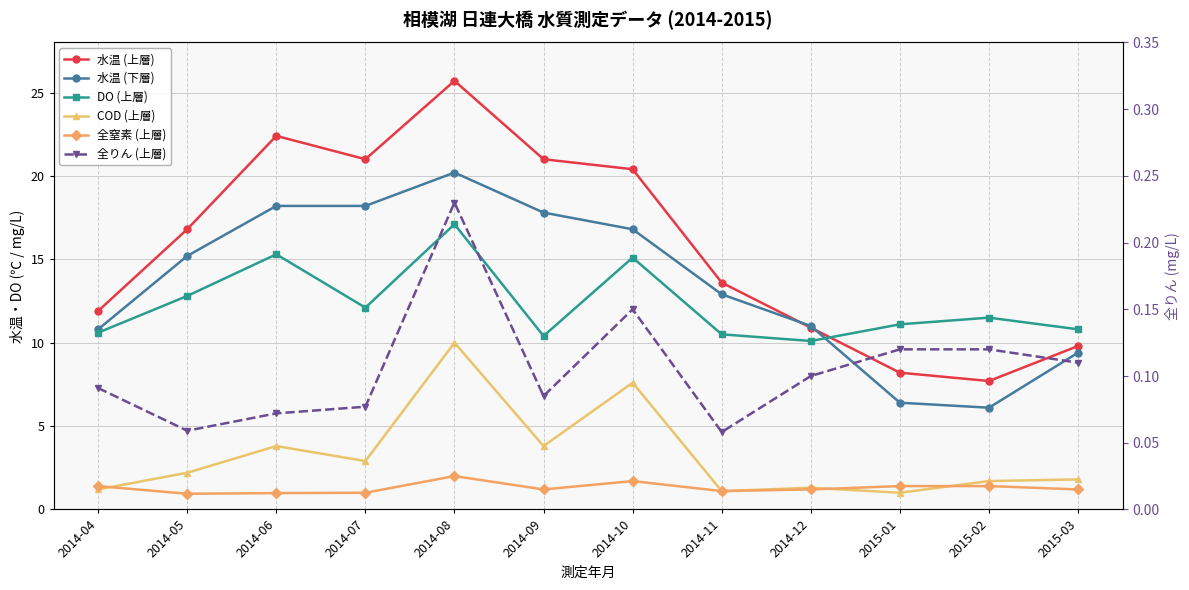

Rank the categories by COD (上層) value from highest to lowest.

2014-08, 2014-10, 2014-06, 2014-09, 2014-07, 2014-05, 2015-03, 2015-02, 2014-12, 2014-04, 2014-11, 2015-01